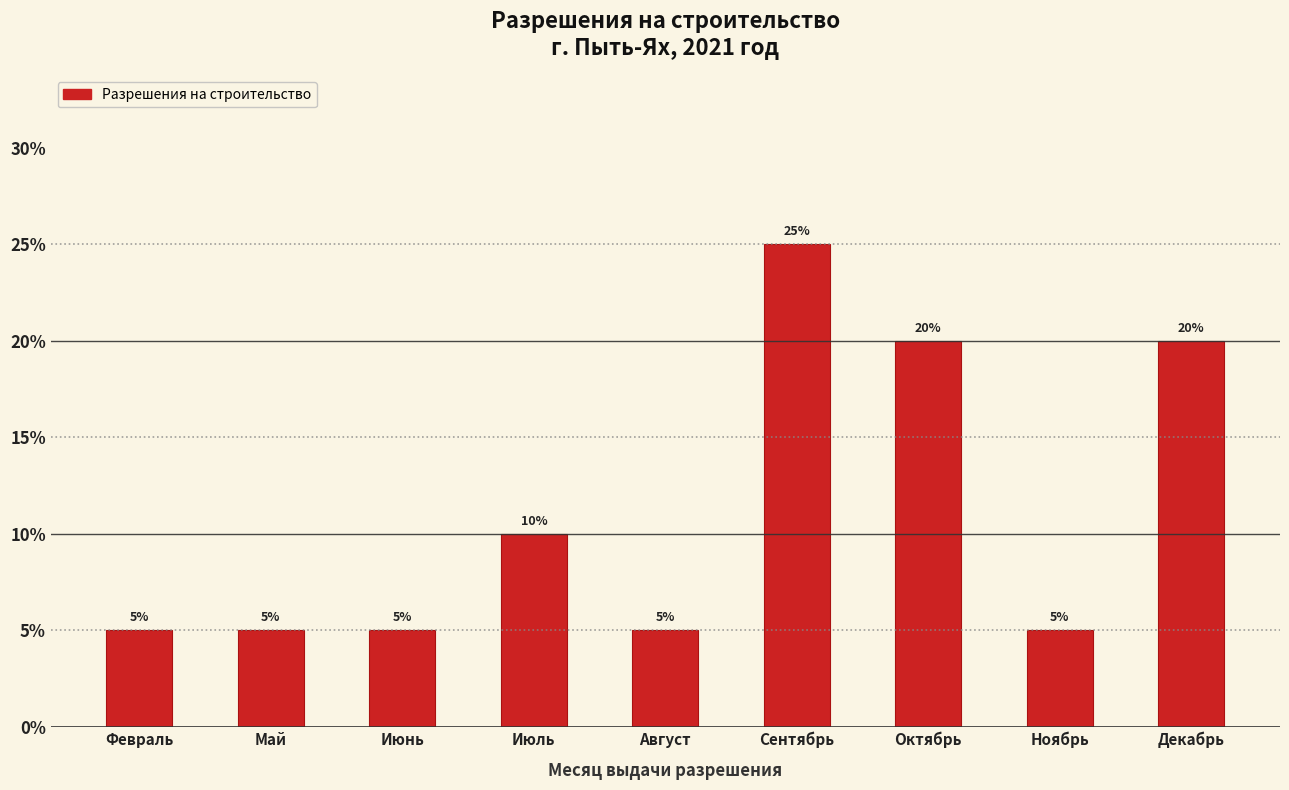

Reading left to right, transcribe all the data shown in this chart.

Февраль=5	Май=5	Июнь=5	Июль=10	Август=5	Сентябрь=25	Октябрь=20	Ноябрь=5	Декабрь=20